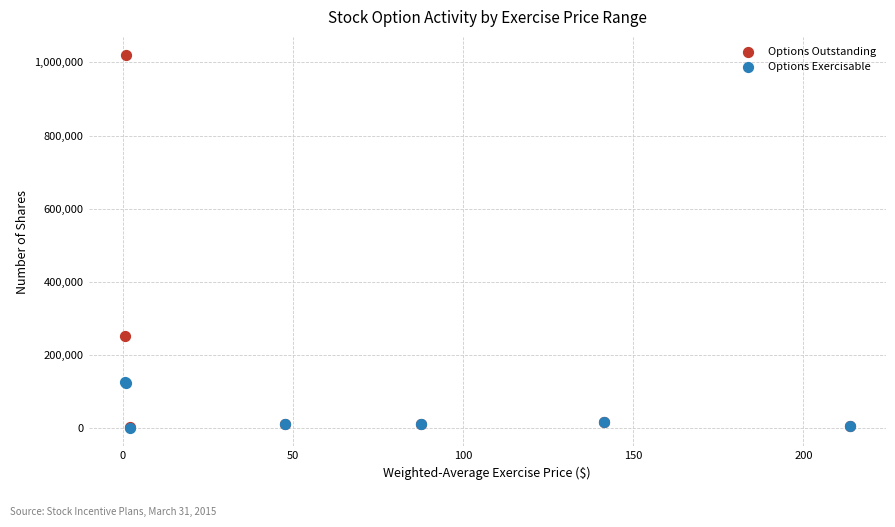

Which series reaches the maximum Y coordinate?

Options Outstanding